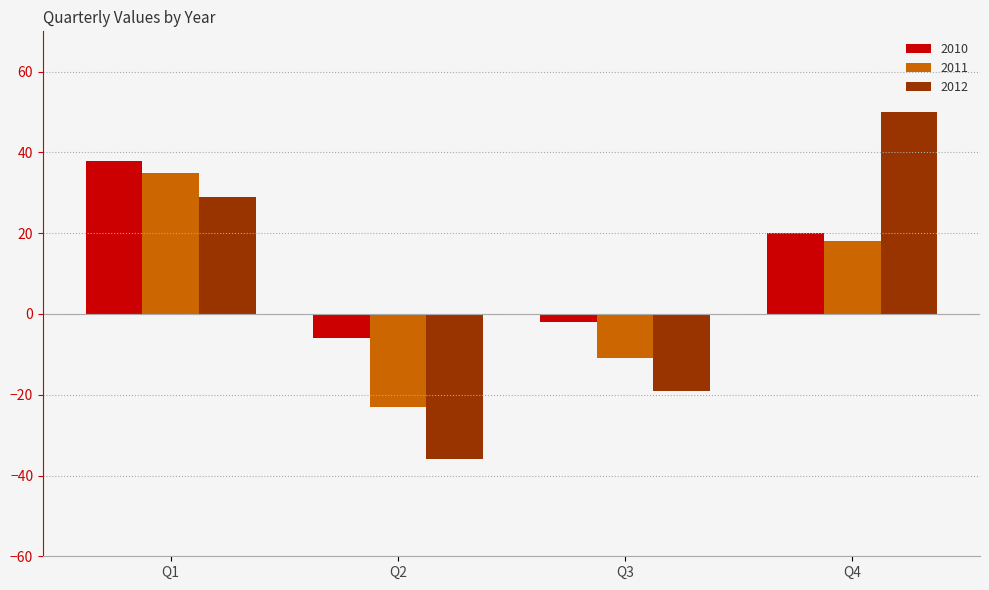

What is the value of the 2010 bar at the 1st from the left?

38